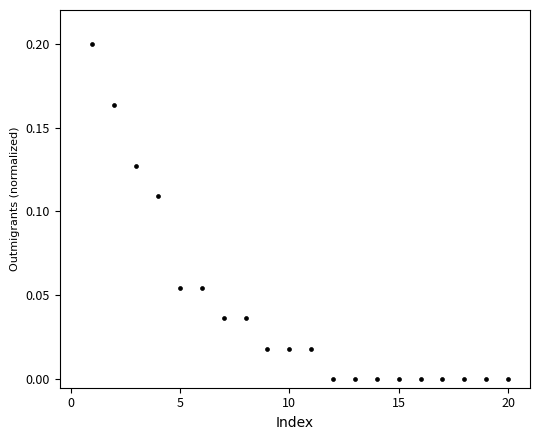

What is the range of X values (max minus min)?

19.0